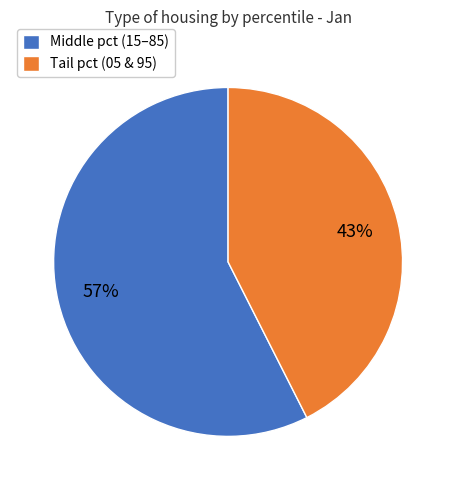

How many segments does this pie chart have?

2